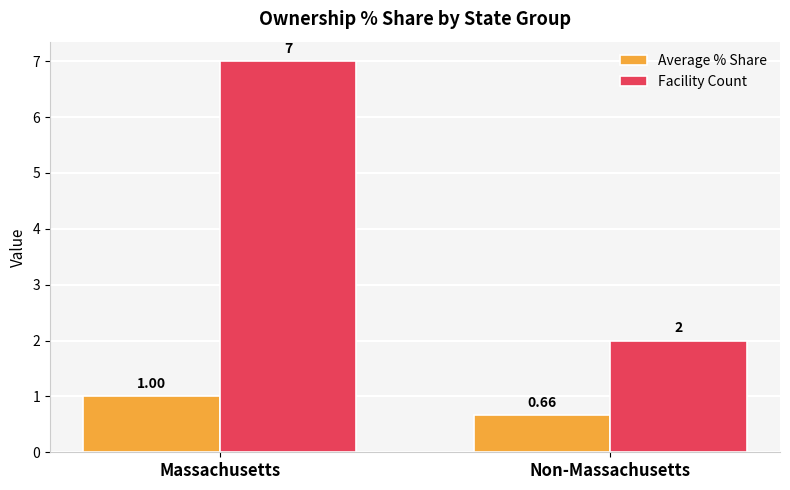

At which category is the sum across all series the highest?

Massachusetts